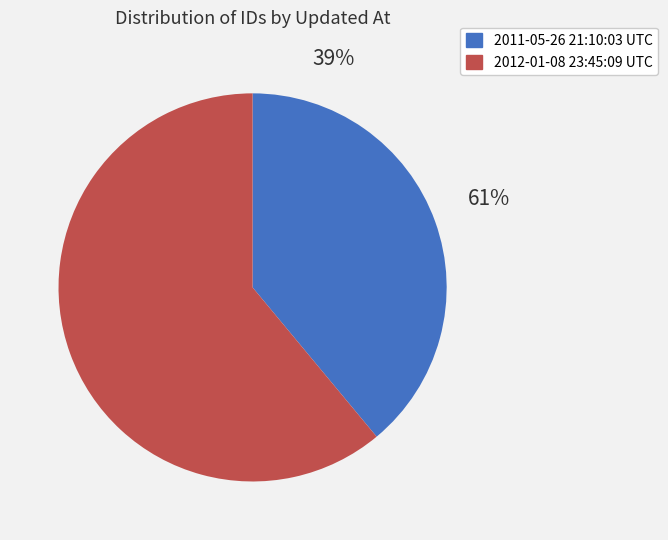

Is there any slice that represents more than half of the pie?

Yes